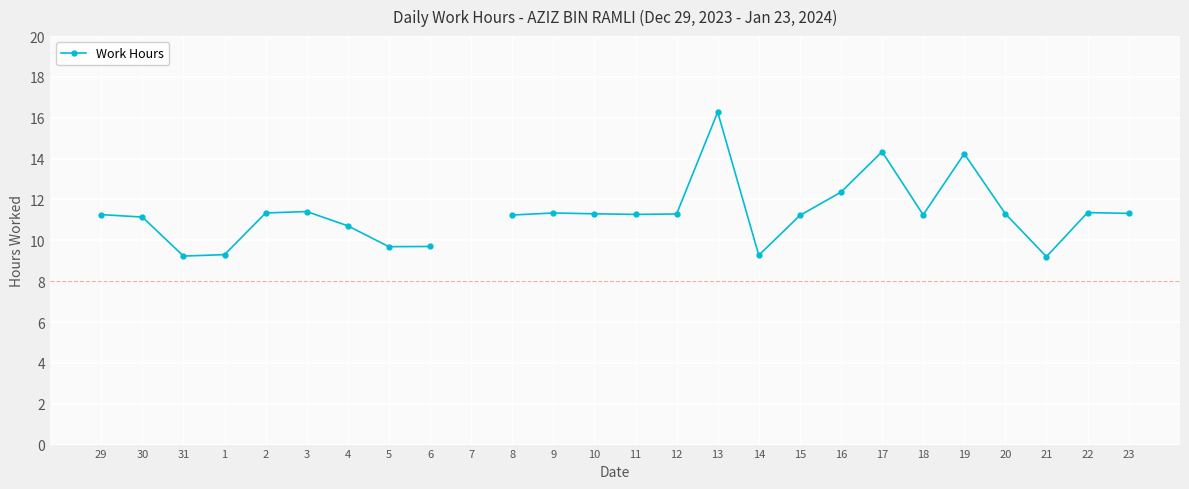

What is the minimum value shown in the chart?

9.2